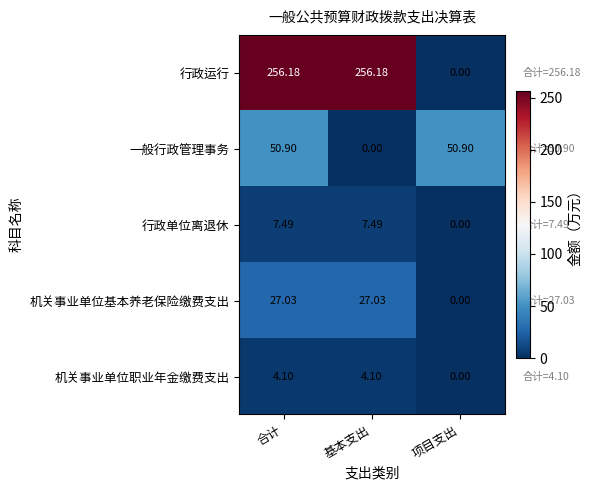

Where is 一般行政管理事务 nearest to the value 25?

基本支出